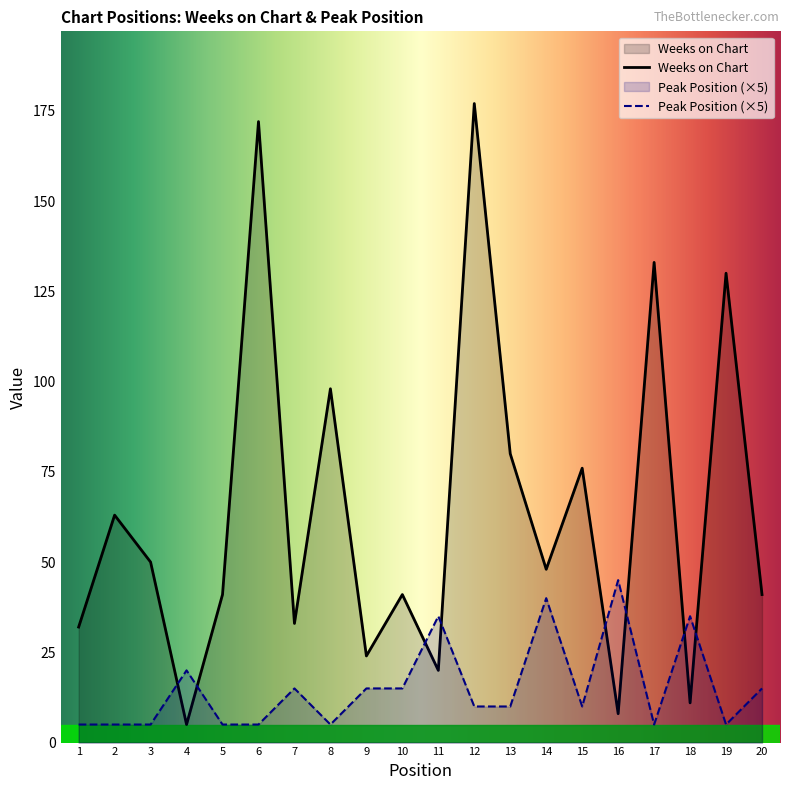

Does the chart have visible grid lines?

No